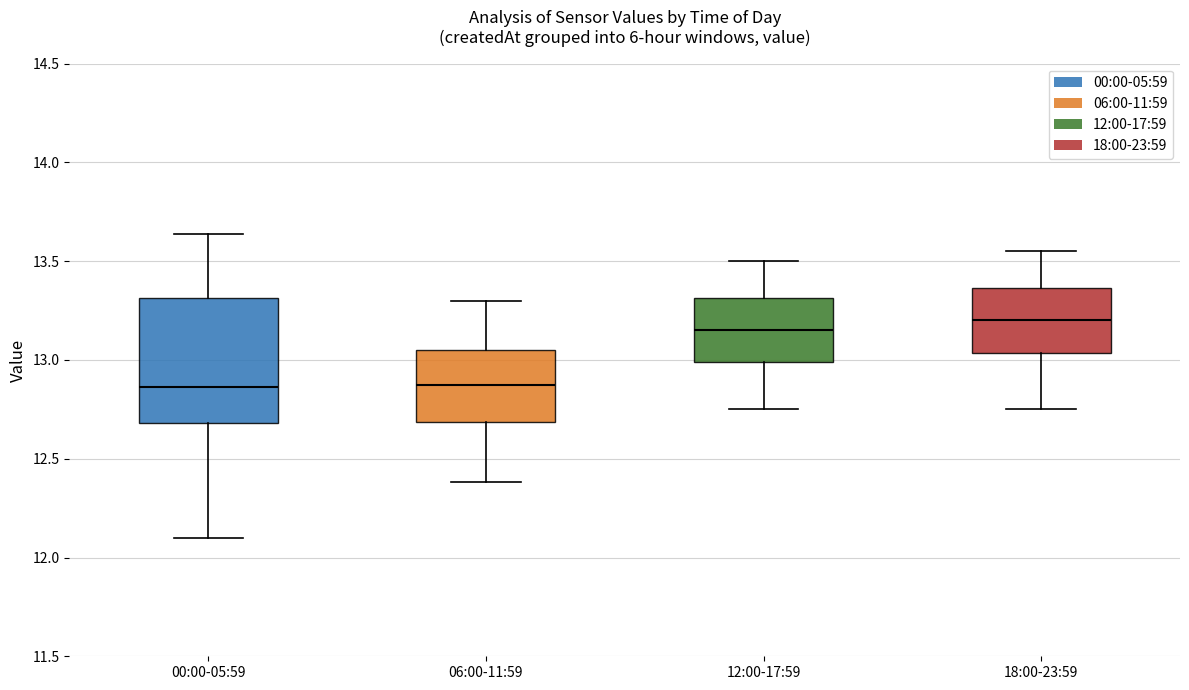

Which box is the tallest, from its lower edge to its upper edge?

00:00-05:59